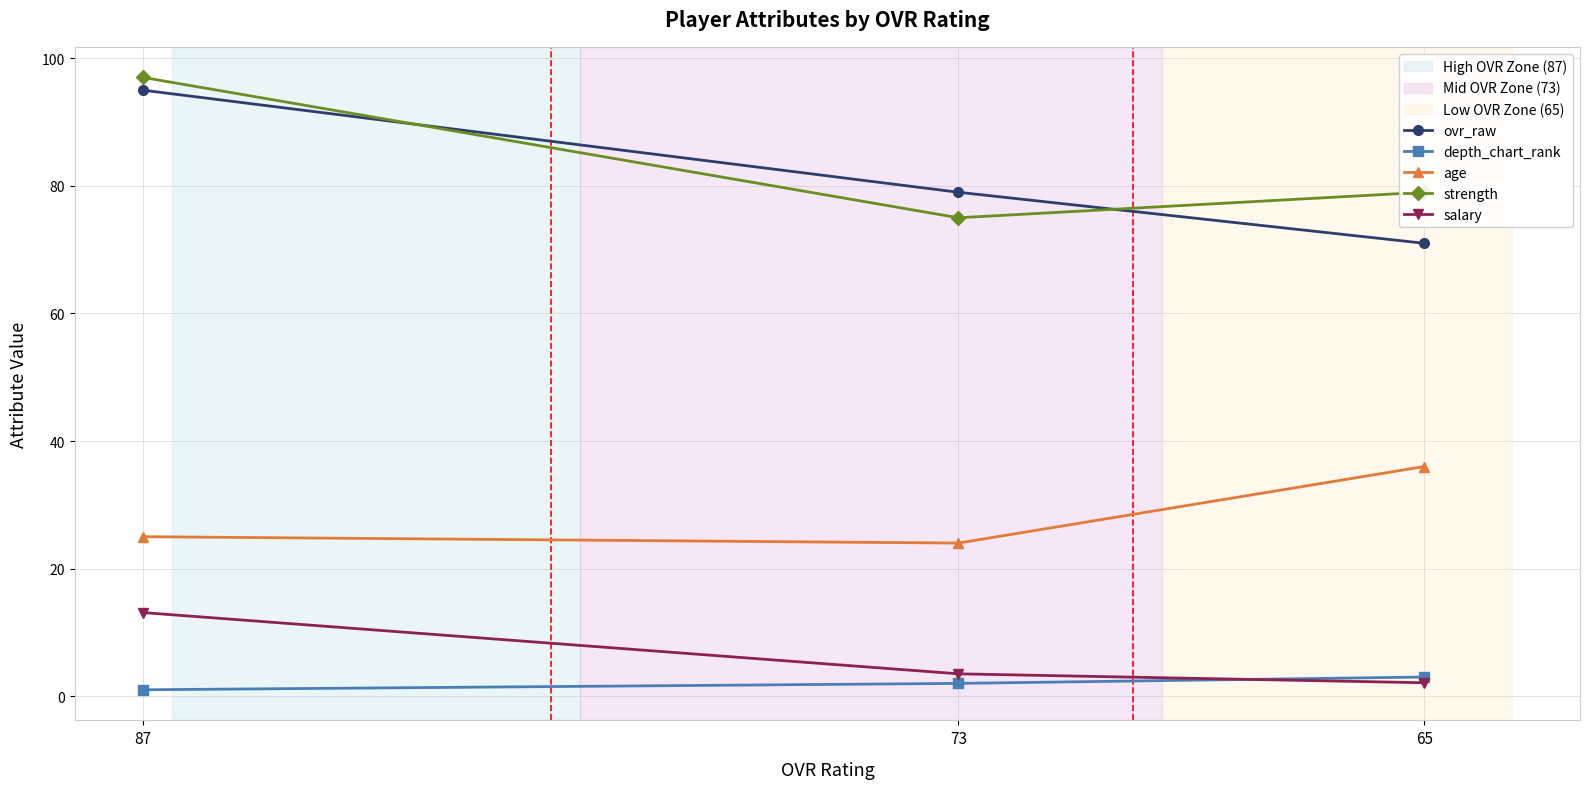

What is the sum of the age values at 87 and 65?

61.0